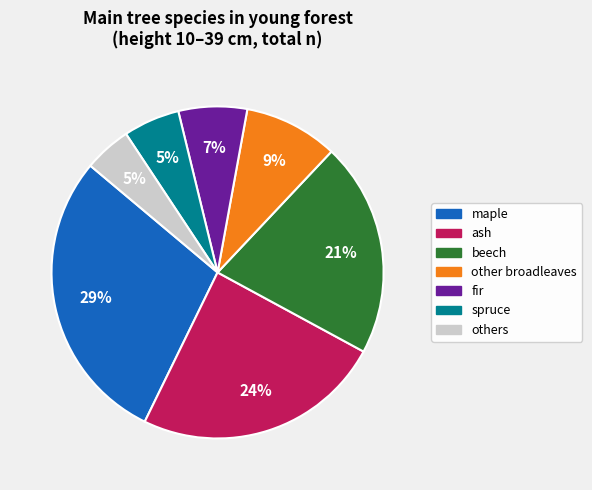

To the nearest percent, what is the average slice percentage?

14%